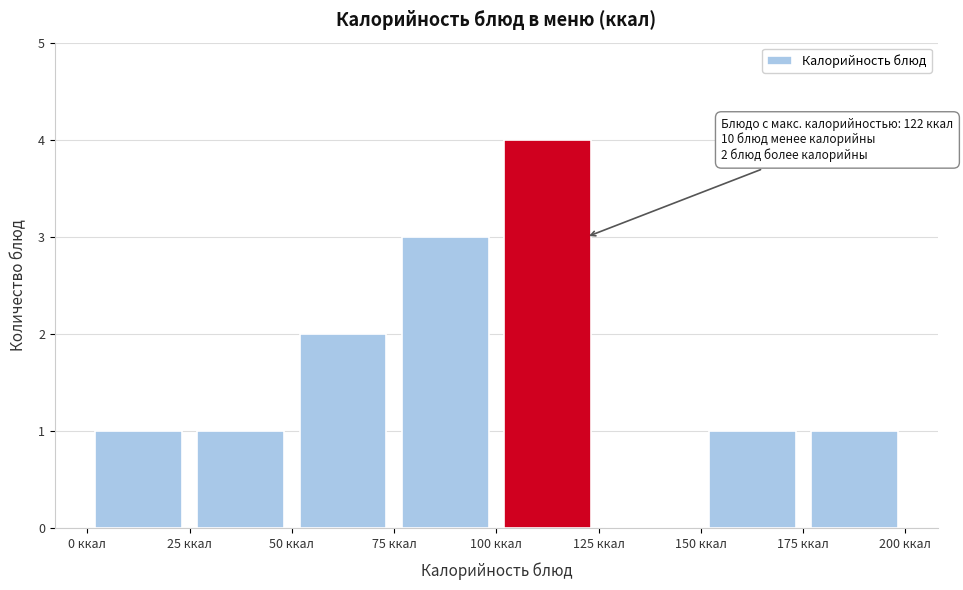

Which range on the x-axis has the tallest bar?

100 to 125